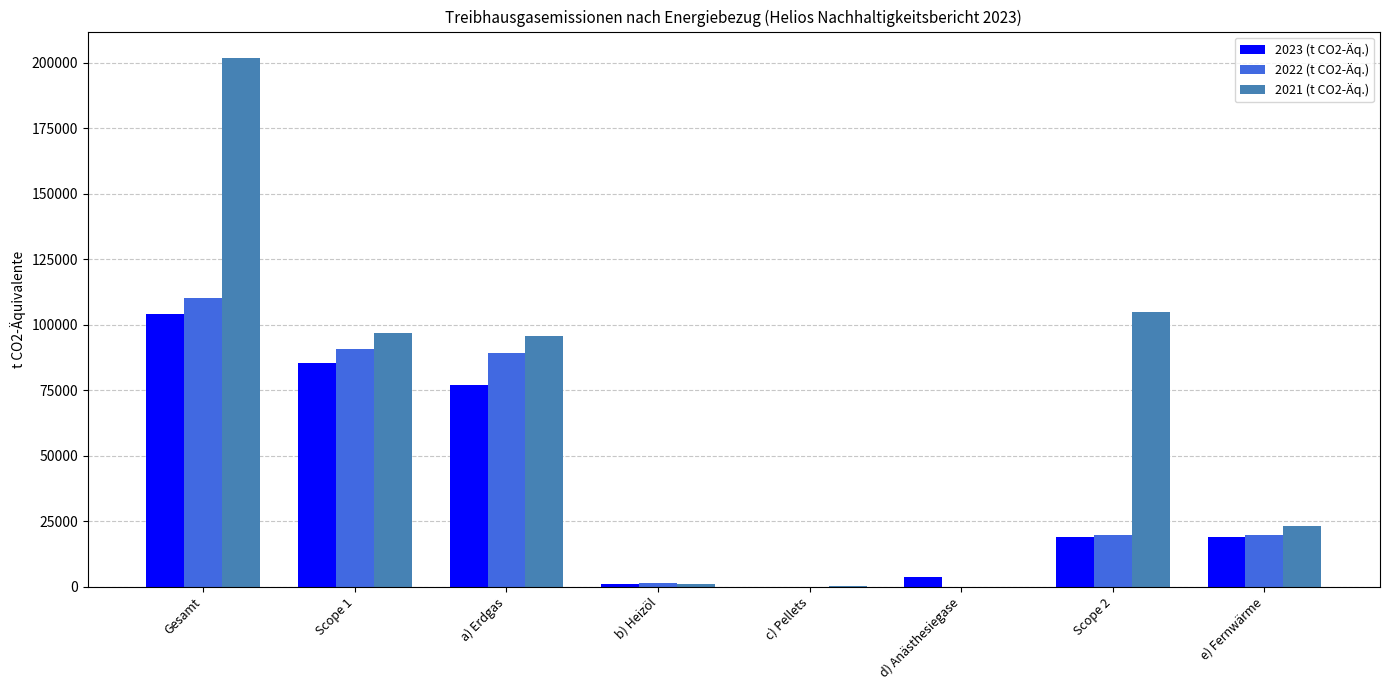

Are the bars horizontal?

No